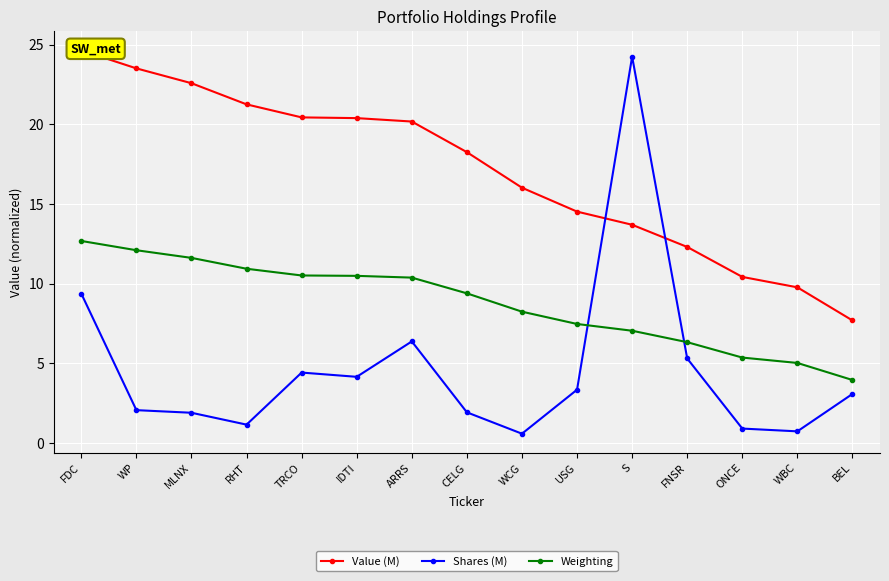

What is the difference between the Shares (M) values at ARRS and BEL?

3.3